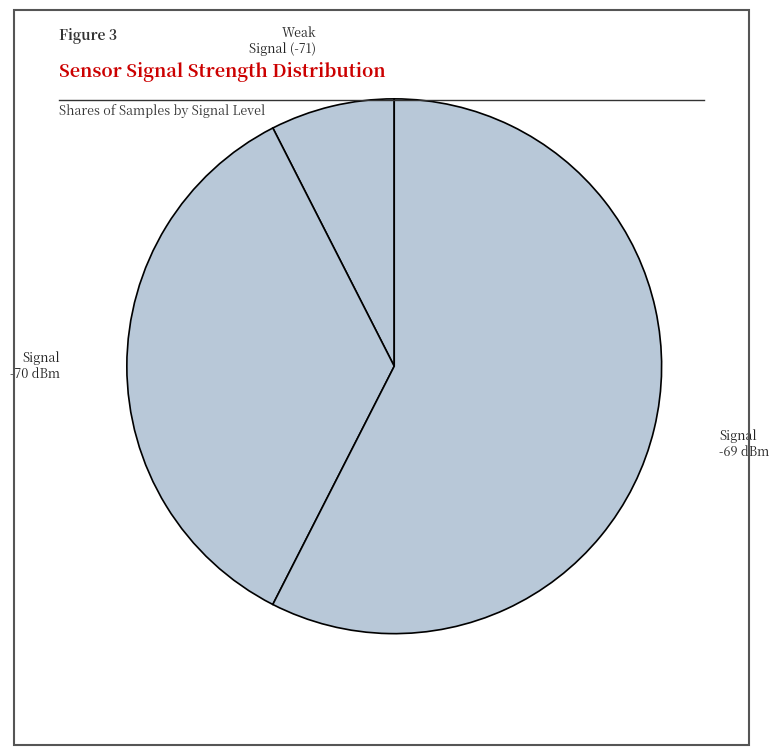

How many segments does this pie chart have?

3